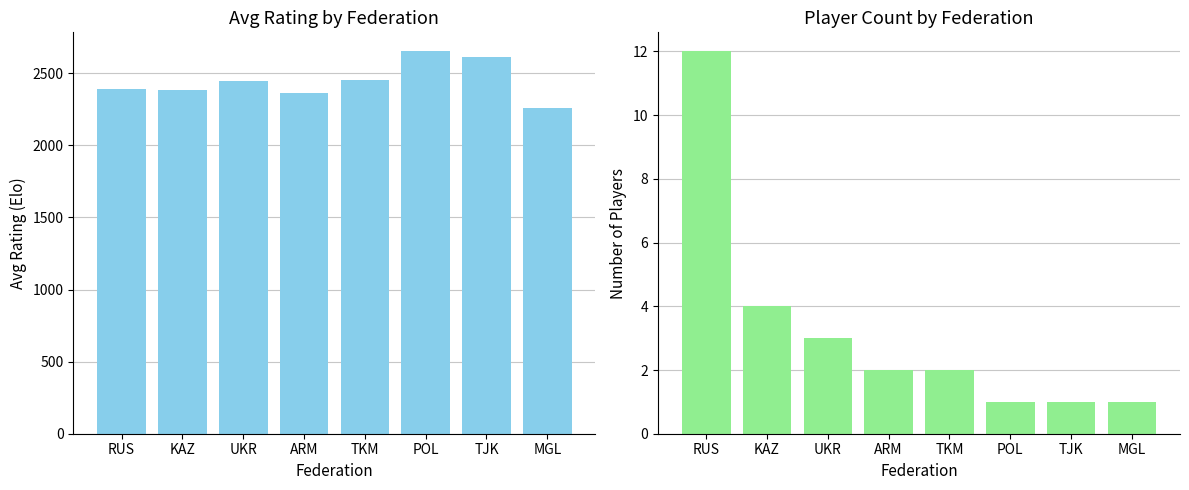

What is the sum of all Avg Rating values?

19559